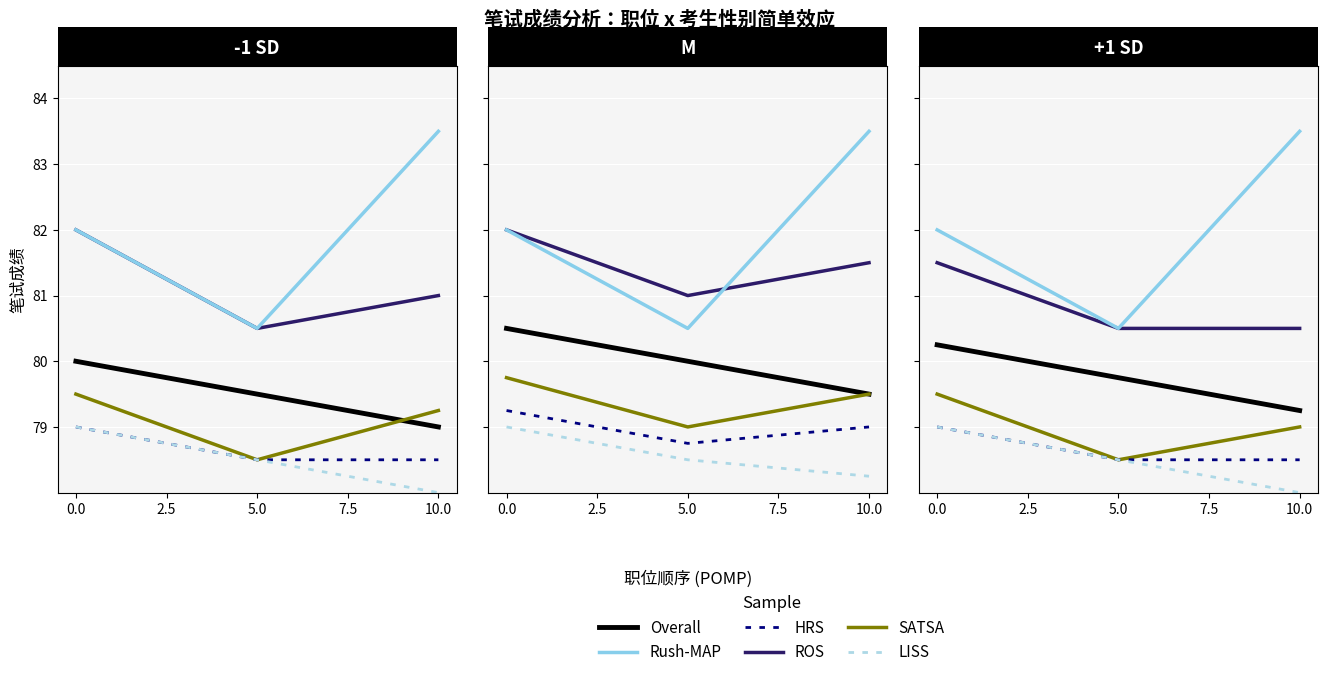

List the series in order of their peak value, highest first.

Rush-MAP, ROS, Overall, SATSA, HRS, LISS